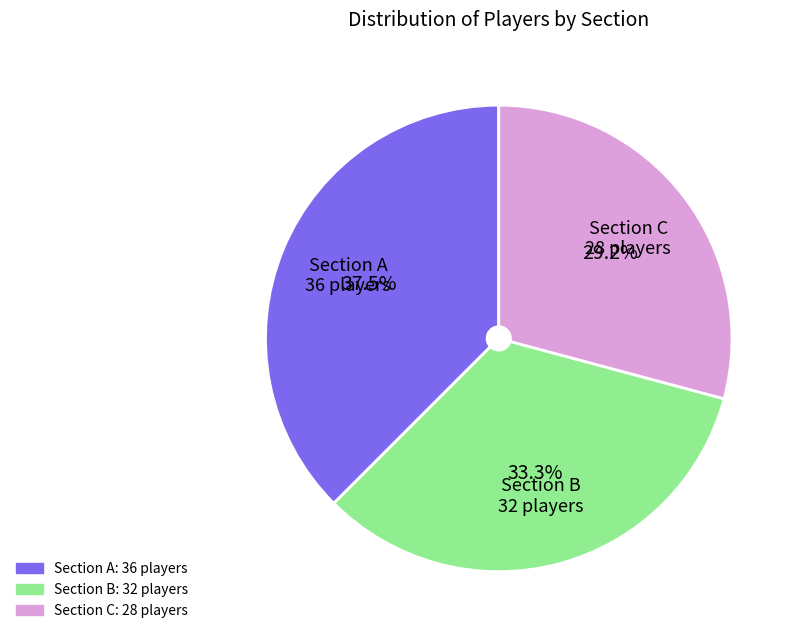

Does any single category account for the majority?

No